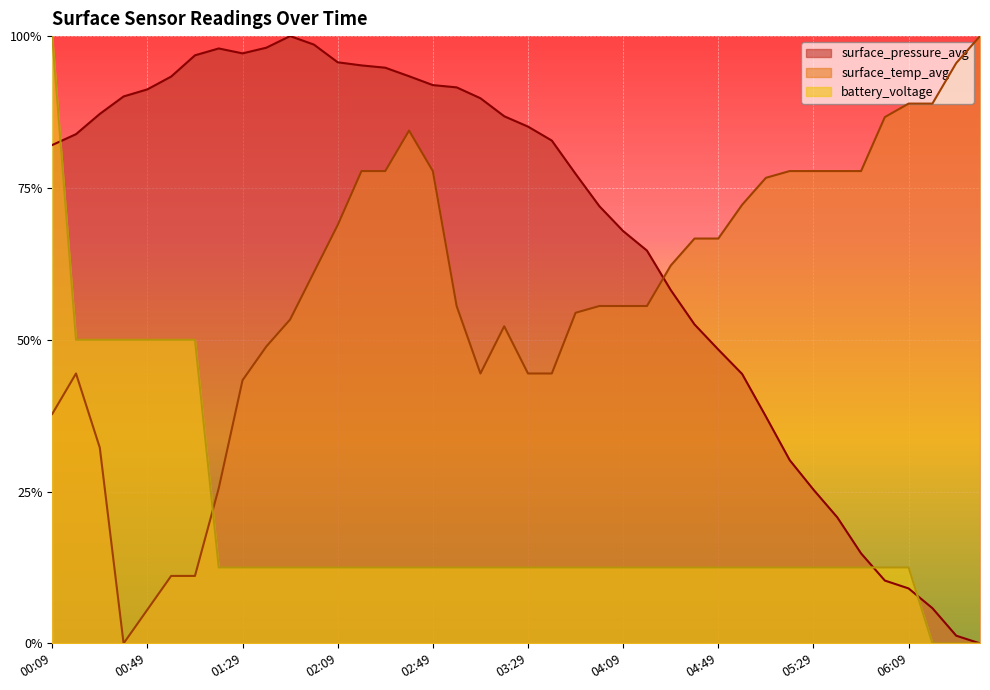

Which series has the largest total across all categories?

surface_pressure_avg